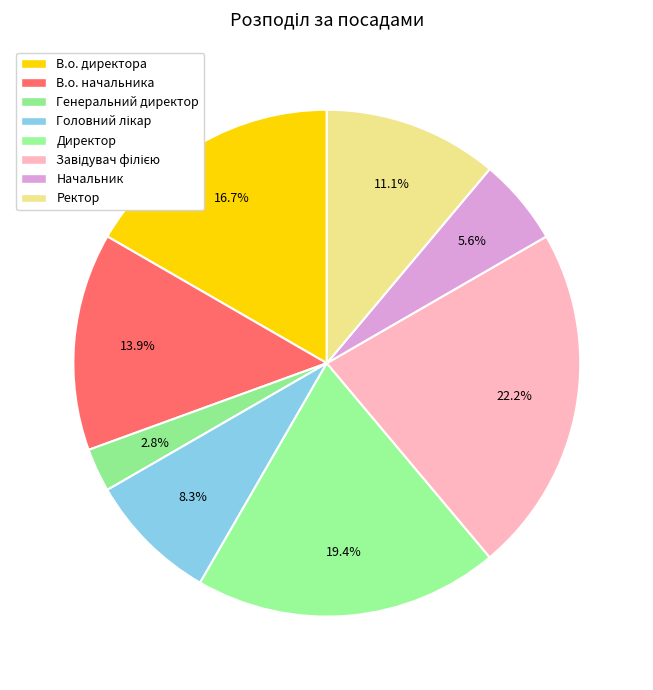

What percentage is the Головний лікар slice, to the nearest percent?

8%